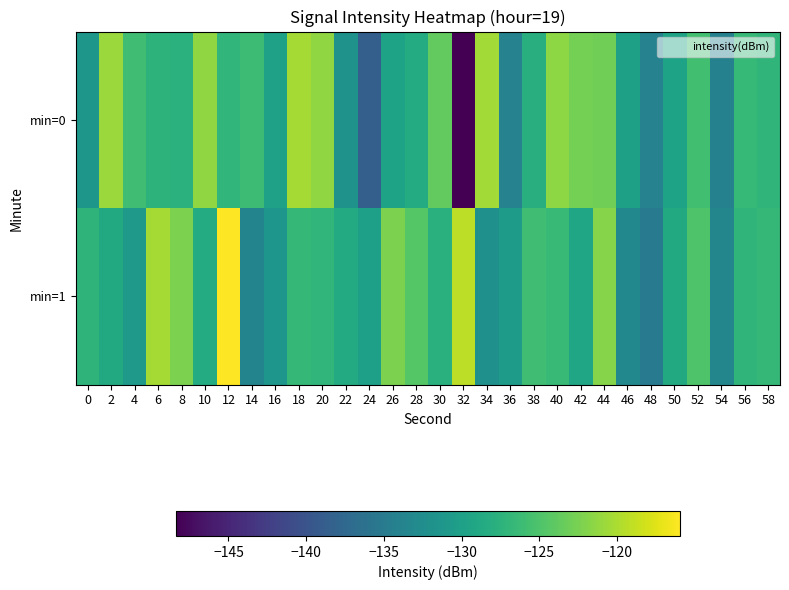

Rank the series by their maximum value, from lowest to highest.

min=0, min=1